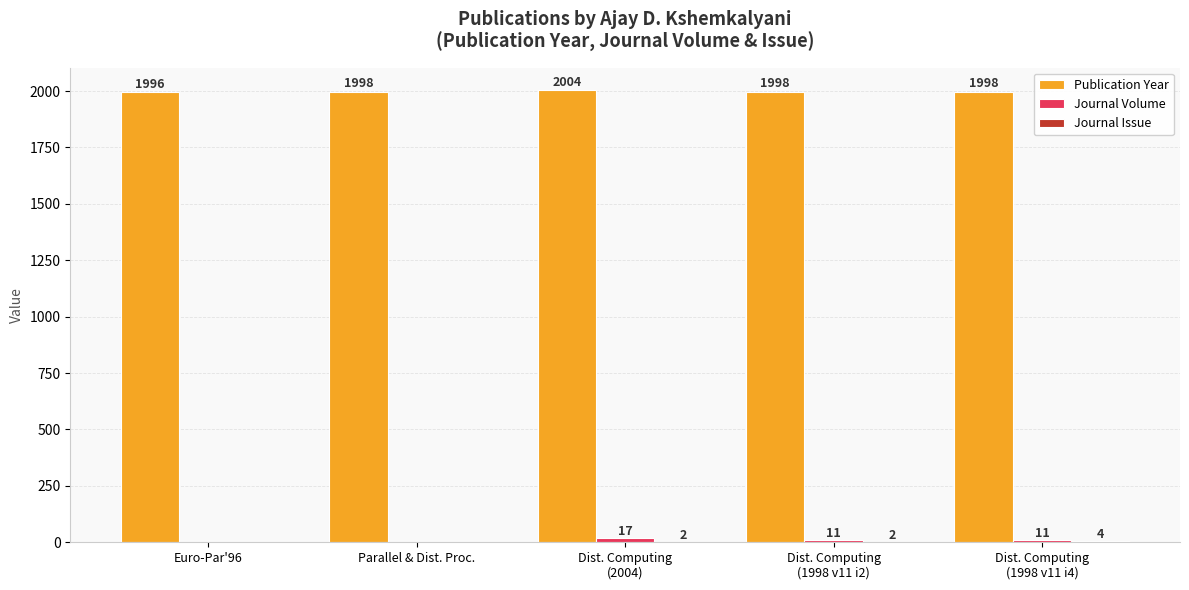

Count the number of categories in the chart.

5